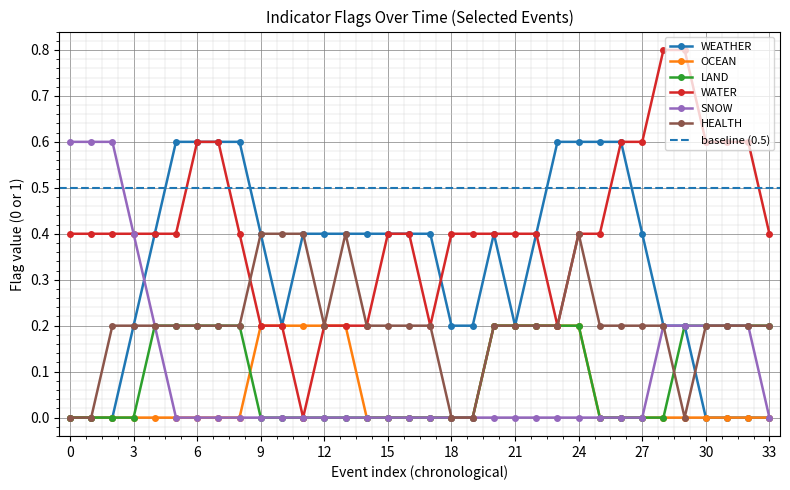

What are all the series names shown in the legend?

WEATHER, OCEAN, LAND, WATER, SNOW, HEALTH